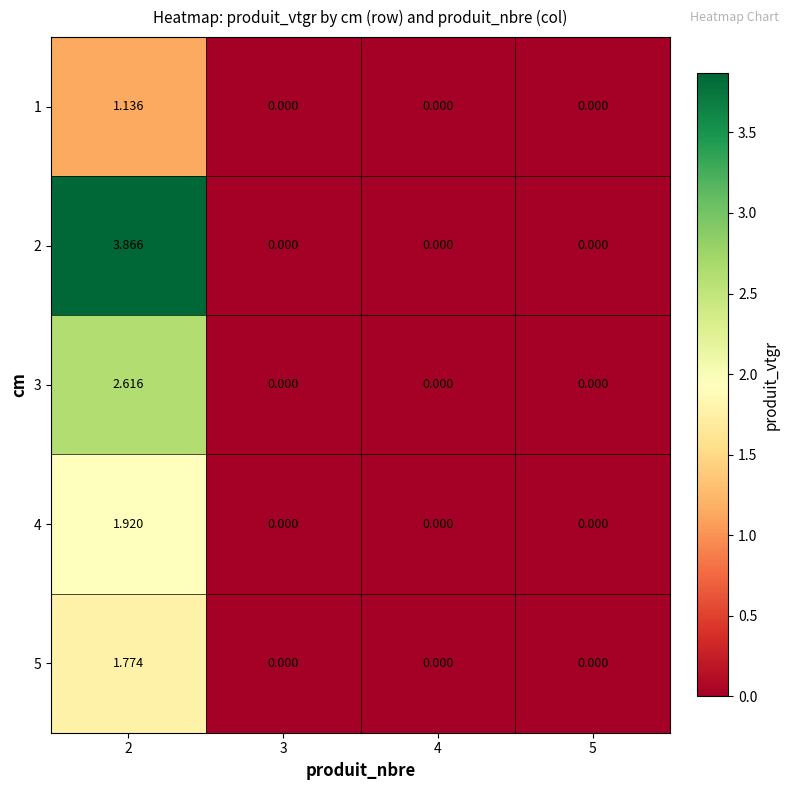

At how many categories does at least one series exceed 2?

1